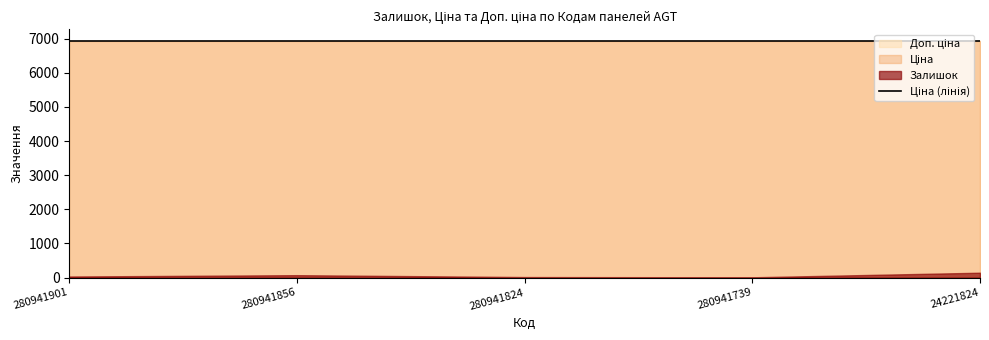

At which category is the sum across all series the highest?

24221824